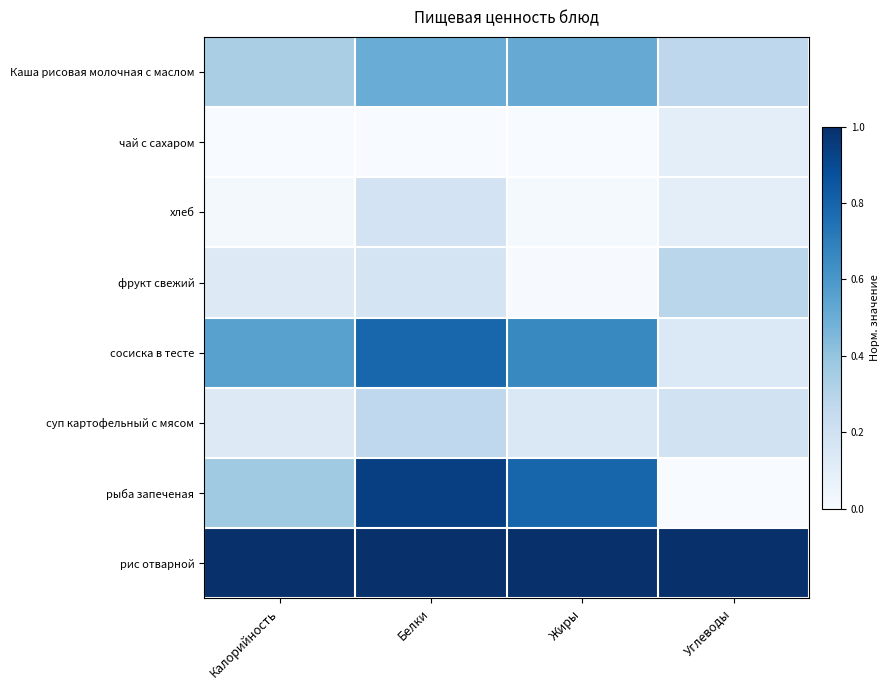

Which series changed the most between Белки and Жиры?

фрукт свежий